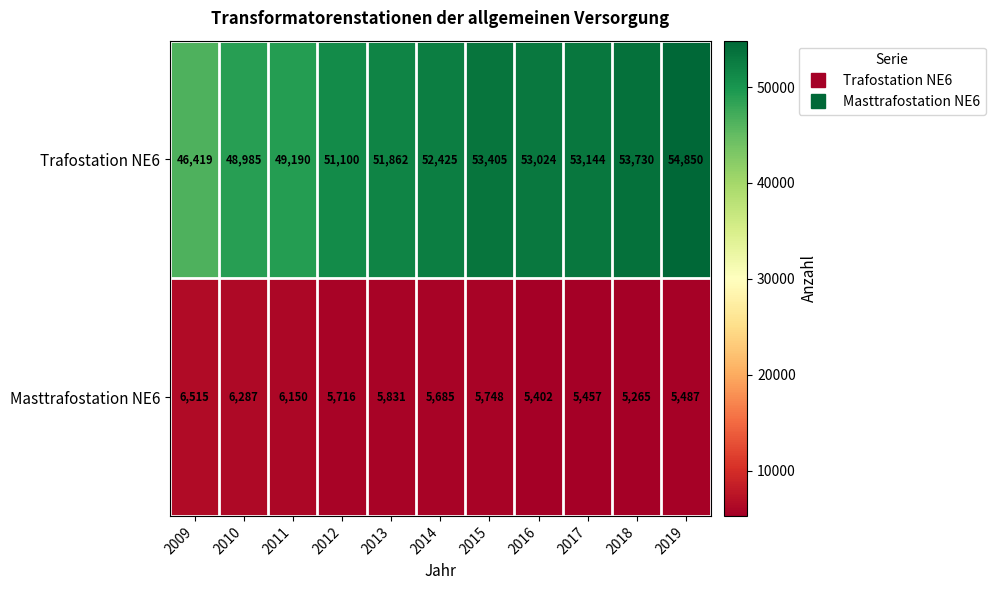

Which series has the largest total across all categories?

Trafostation NE6